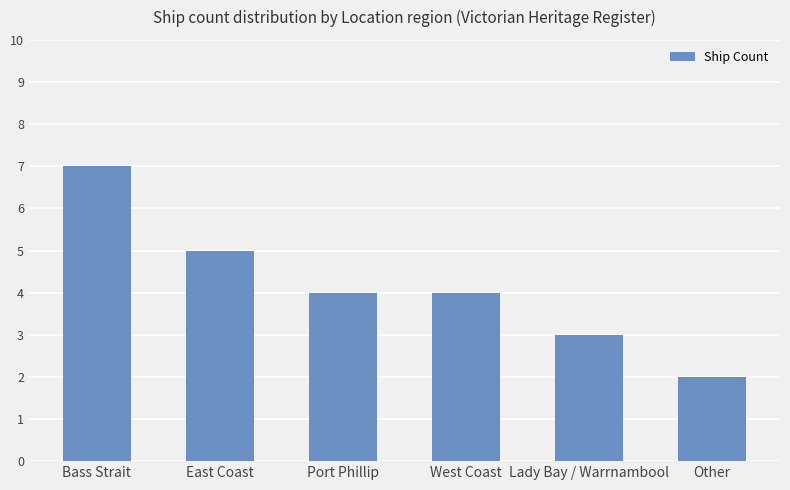

How many data points does each series have?

6